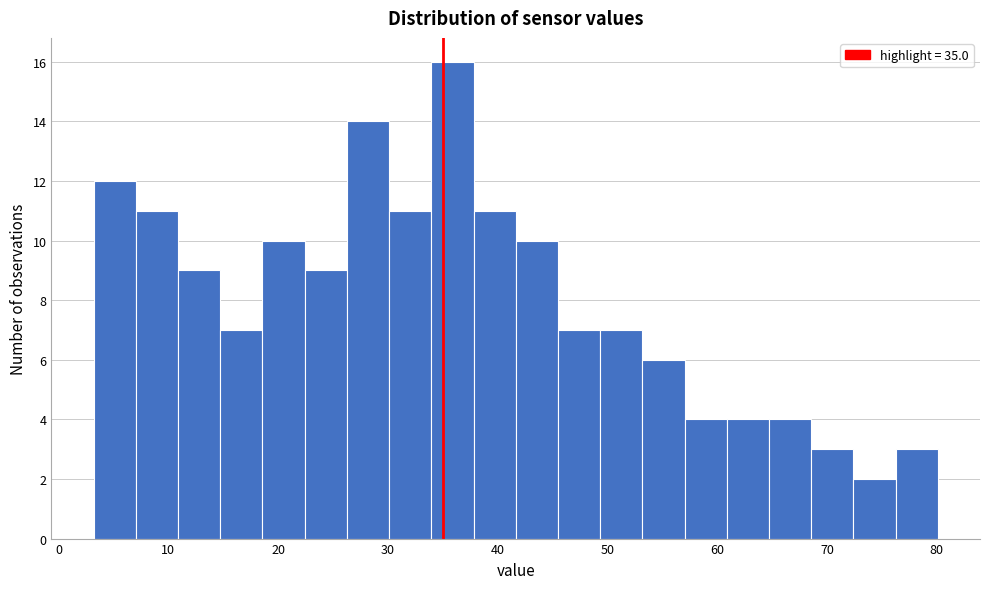

Read against the x-axis, roughly where is the centre of the tallest bar?

36